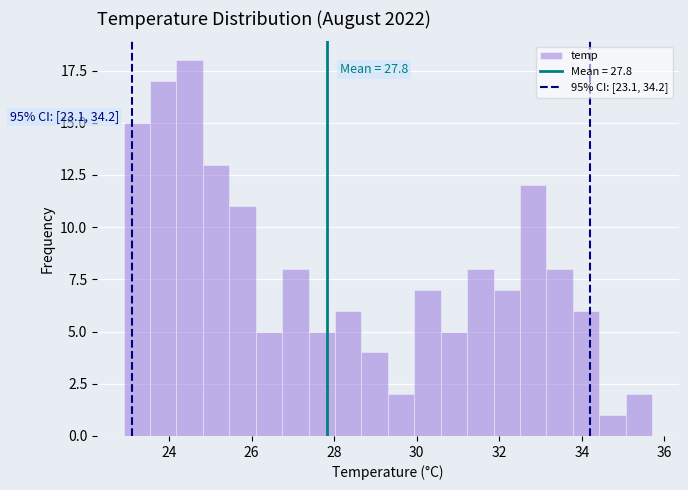

Read against the x-axis, roughly where is the centre of the tallest bar?

24.6